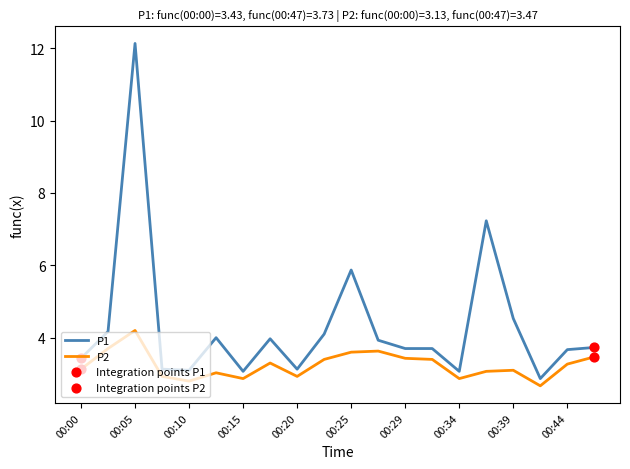

Which series has the largest total across all categories?

P1